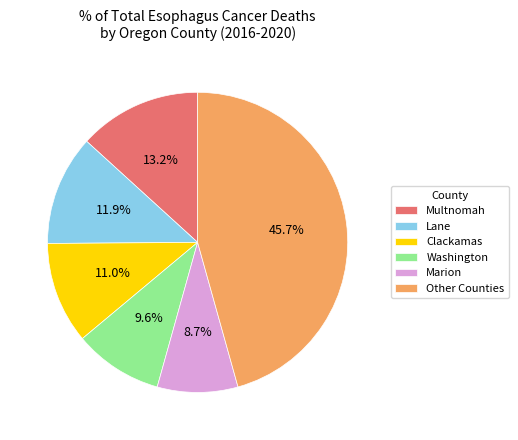

Between Other Counties and Multnomah, which is larger?

Other Counties